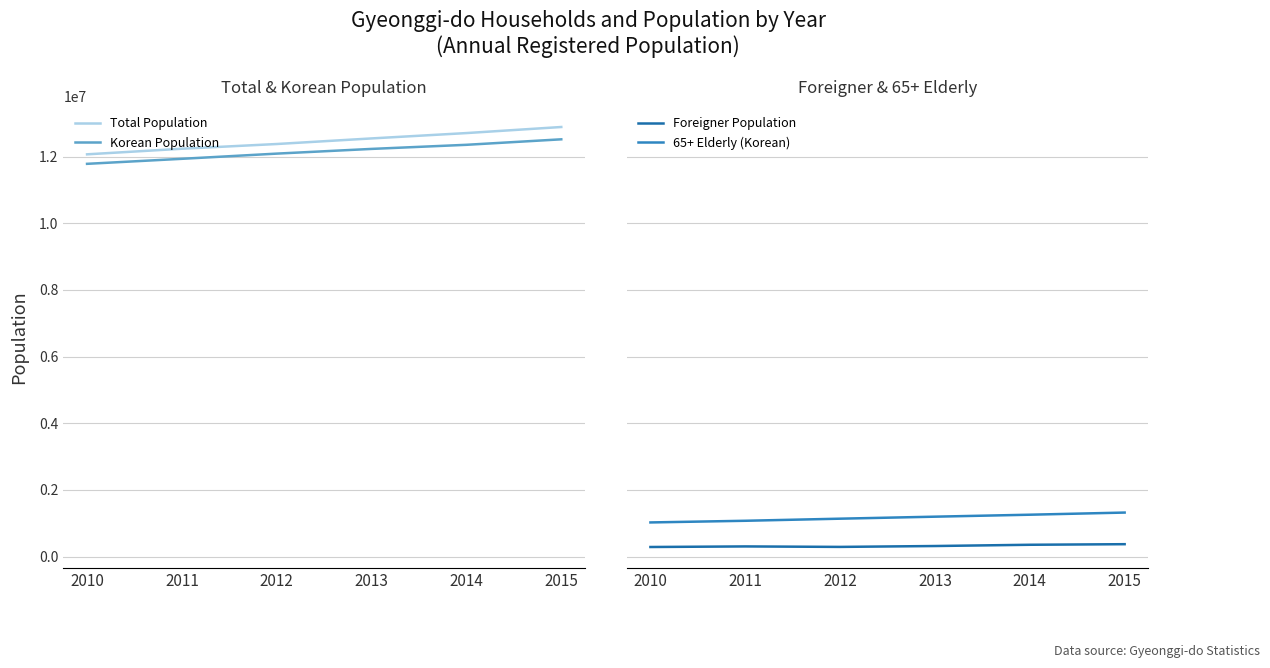

Reading left to right, extract all data points from this chart.

Total Population: 12071884	12239862	12381550	12549345	12709996	12892271
Korean Population: 11786622	11937415	12093299	12234630	12357830	12522606
Foreigner Population: 285262	302447	288251	314715	352166	369665
65+ Elderly (Korean): 1022456	1072462	1135242	1195523	1254445	1318882